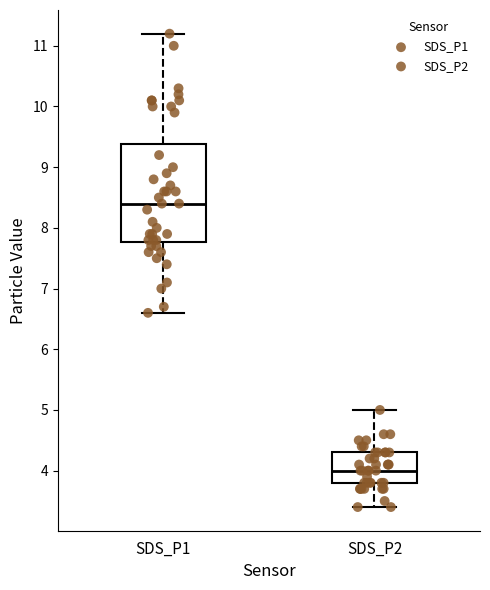

Which box has the lowest median line?

SDS_P2